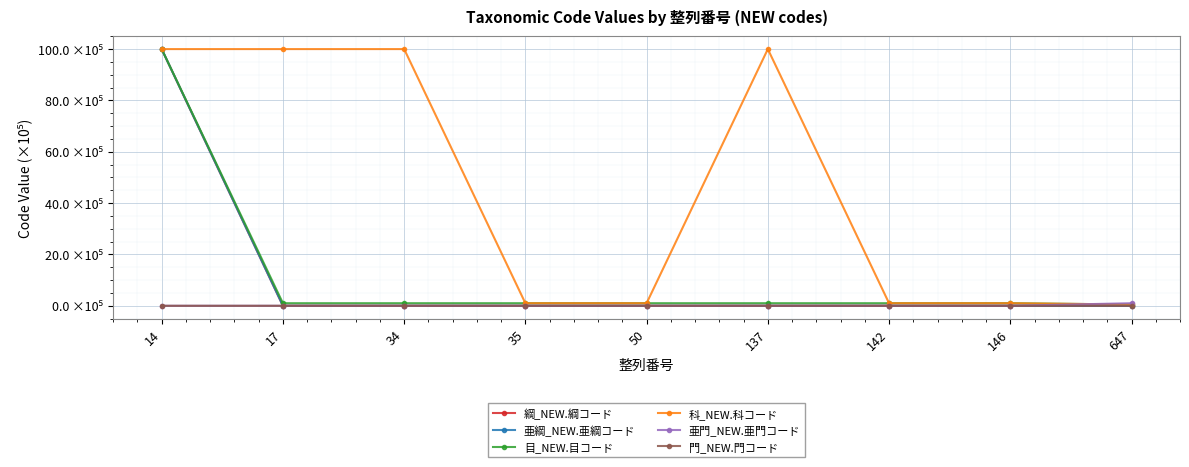

Is this an area chart (filled region under the line)?

No